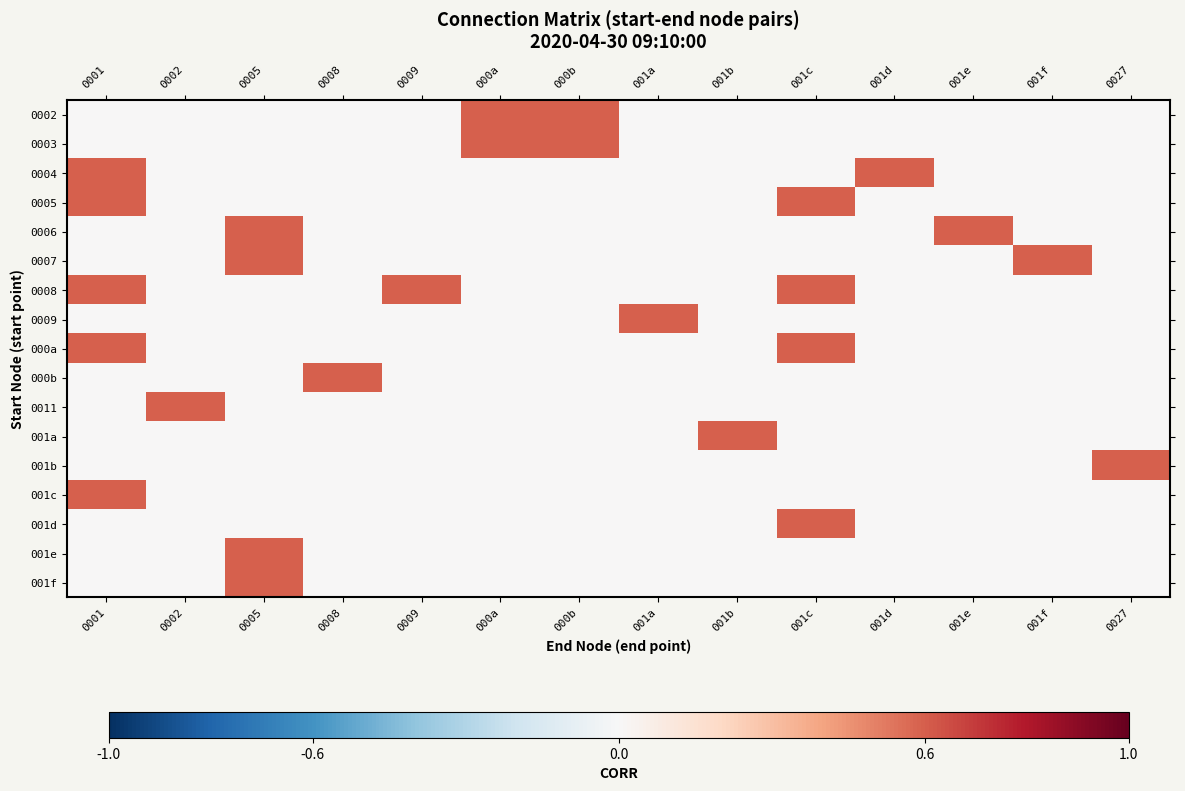

Between 0008 and 001d, which is larger?

0008